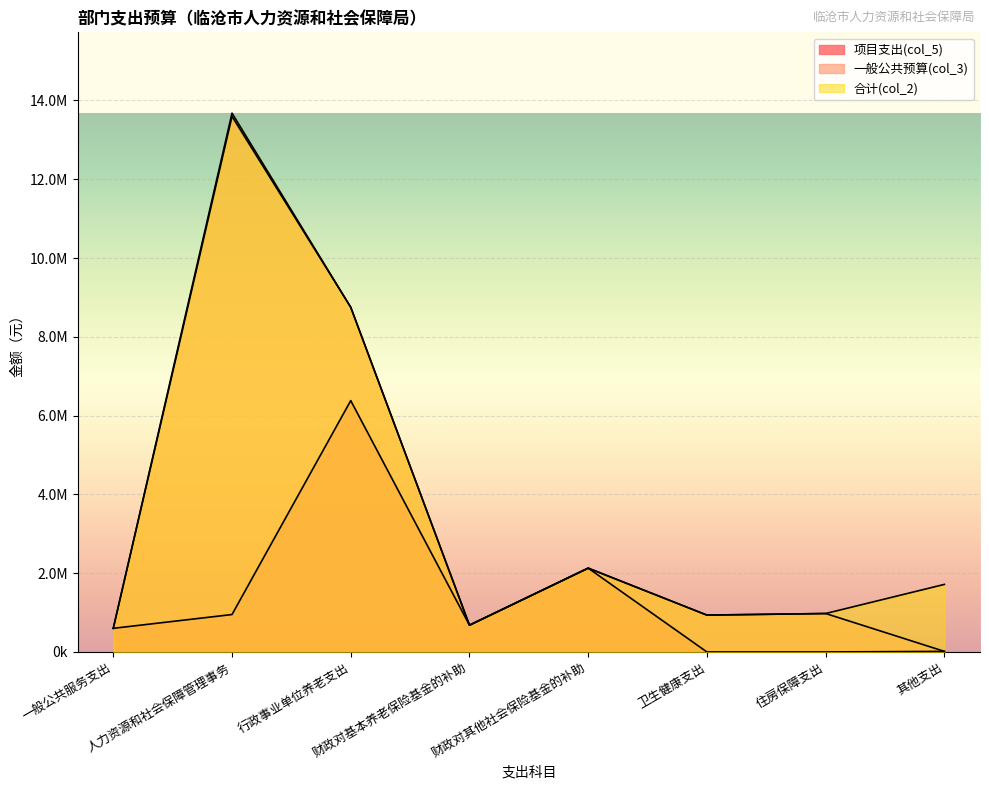

Reading right to left, extract all data points from this chart.

项目支出(col_5): 15000.0	0.0	0.0	2127700.0	680000.0	6380000.0	950000.0	600000.0
一般公共预算(col_3): 15000.0	975840.5	935592.1	2127700.0	680000.0	8749746.3	13594659.8	600000.0
合计(col_2): 1715000.0	975840.5	935592.1	2127700.0	680000.0	8749746.3	13676659.8	600000.0